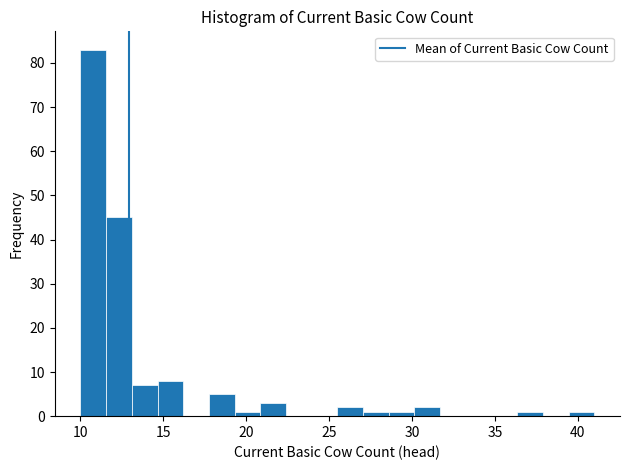

Read against the x-axis, roughly where is the centre of the tallest bar?

11.0